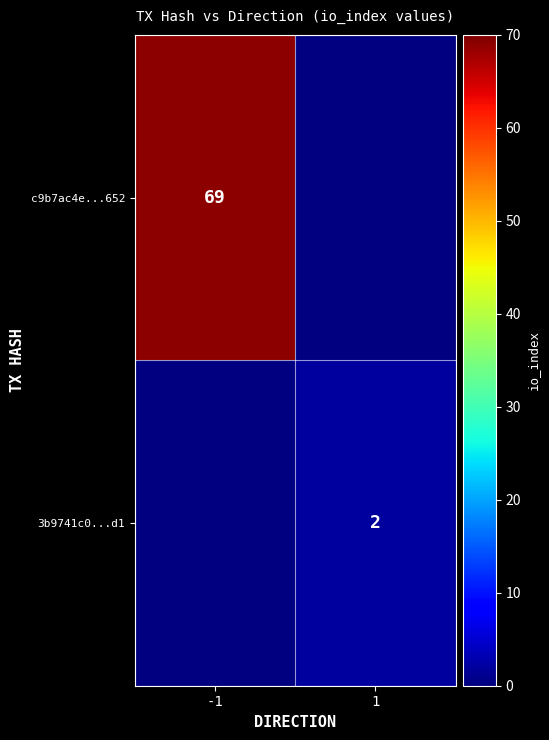

Which has a higher value, 1 or -1?

-1